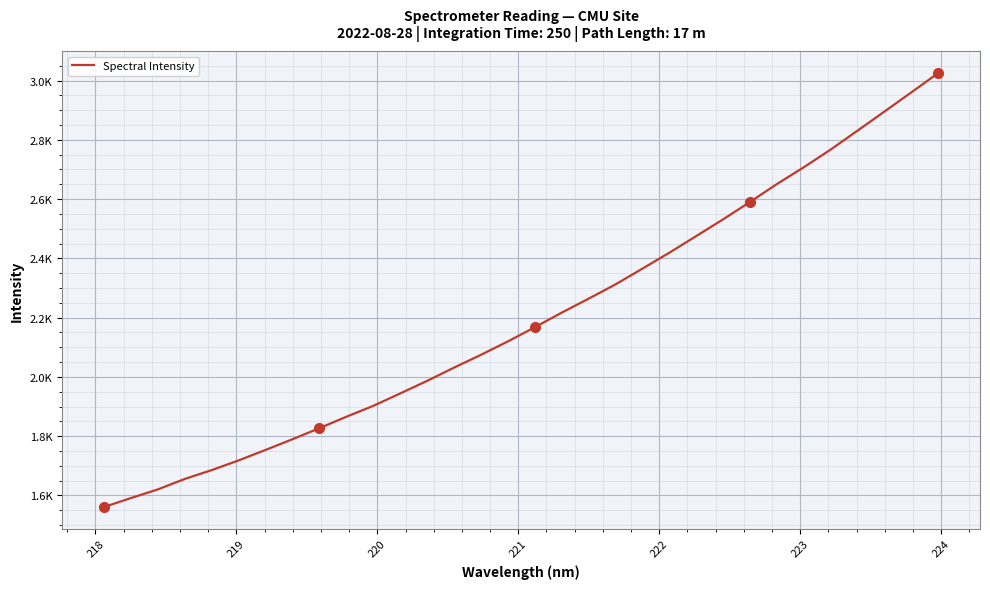

Does the chart have visible grid lines?

Yes